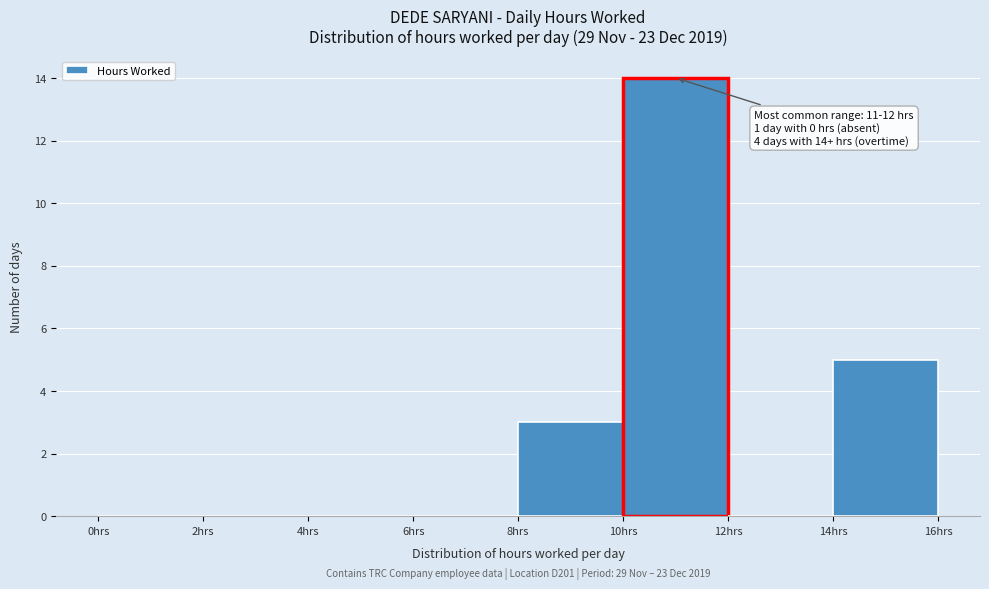

Over which range of the x-axis is the bar tallest?

10 to 12